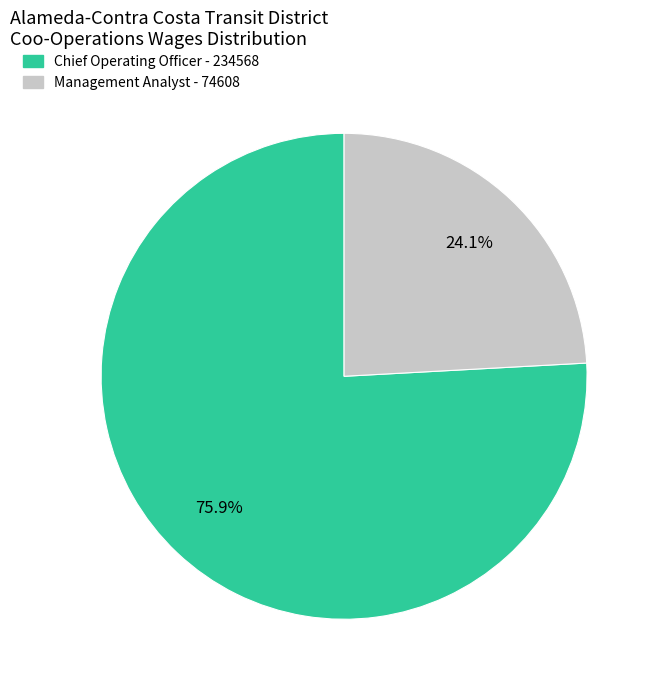

Is there any slice that represents more than half of the pie?

Yes